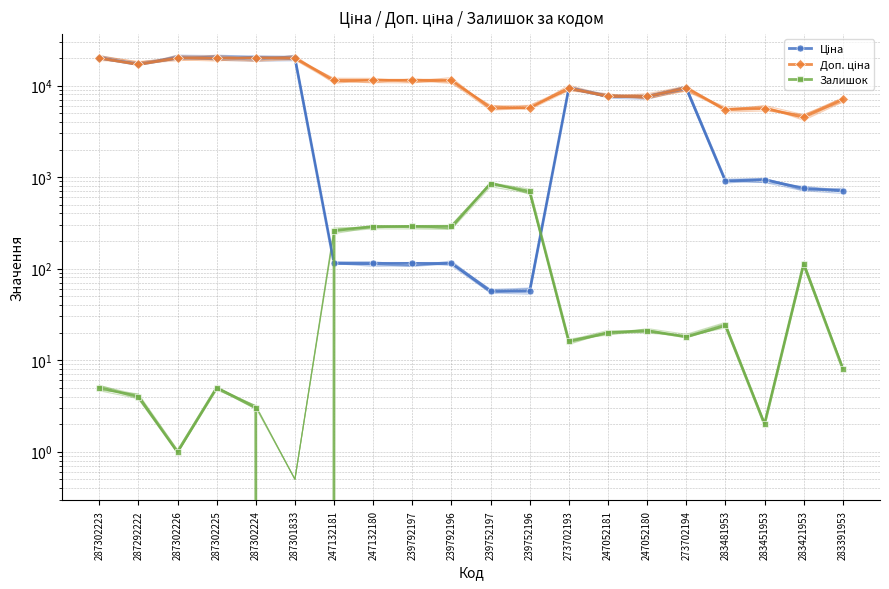

The value of Ціна at 247052181 is 7596.5. True or false?

True